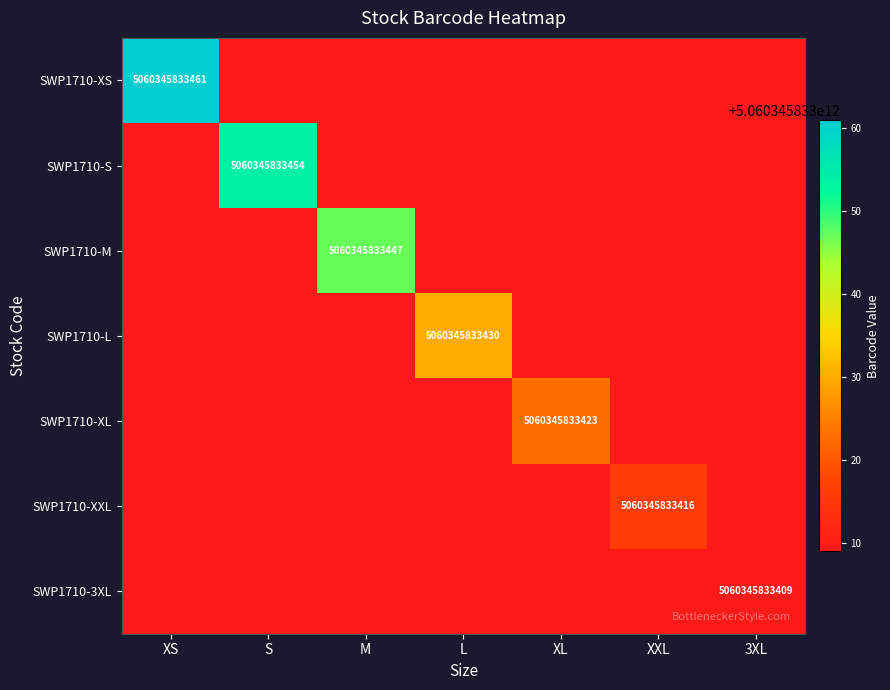

How many data points does each series have?

7